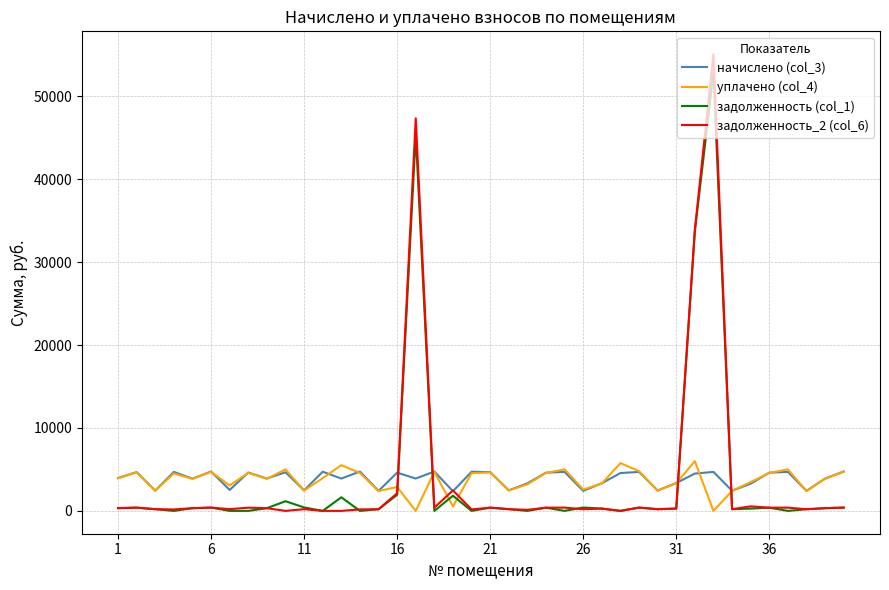

List the series in order of their peak value, highest first.

задолженность_2 (col_6), задолженность (col_1), уплачено (col_4), начислено (col_3)